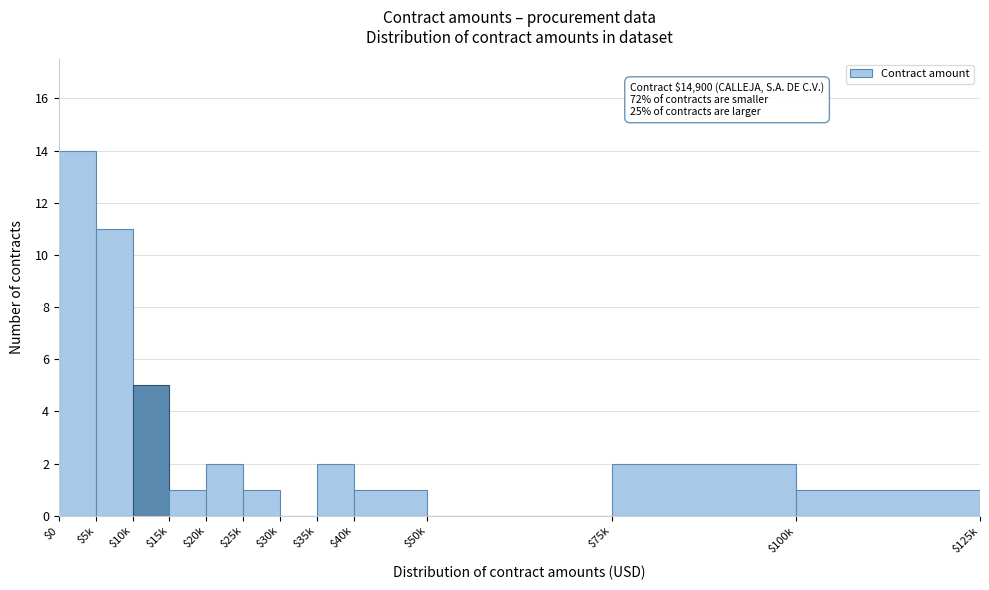

Where is the data nearest to the value 7?

$10k